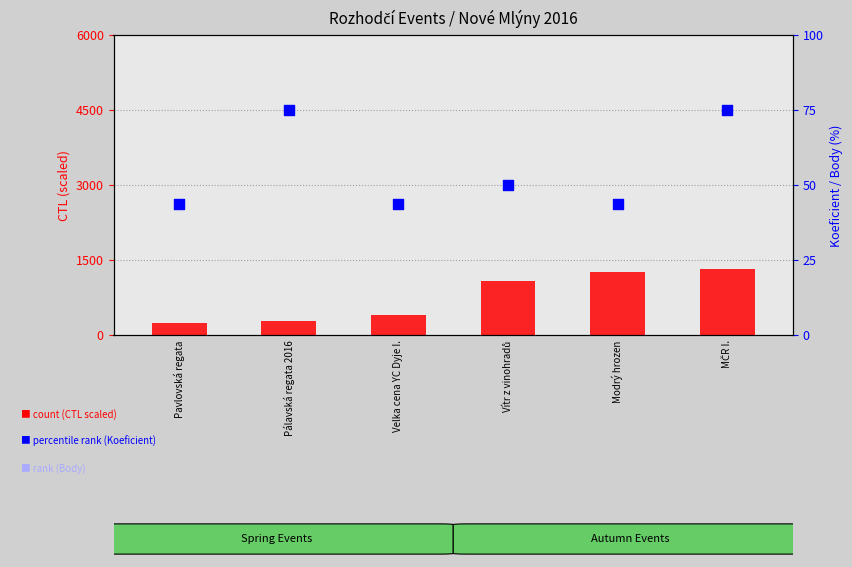

What is the total value across all series at Velka cena YC Dyje I.?

414